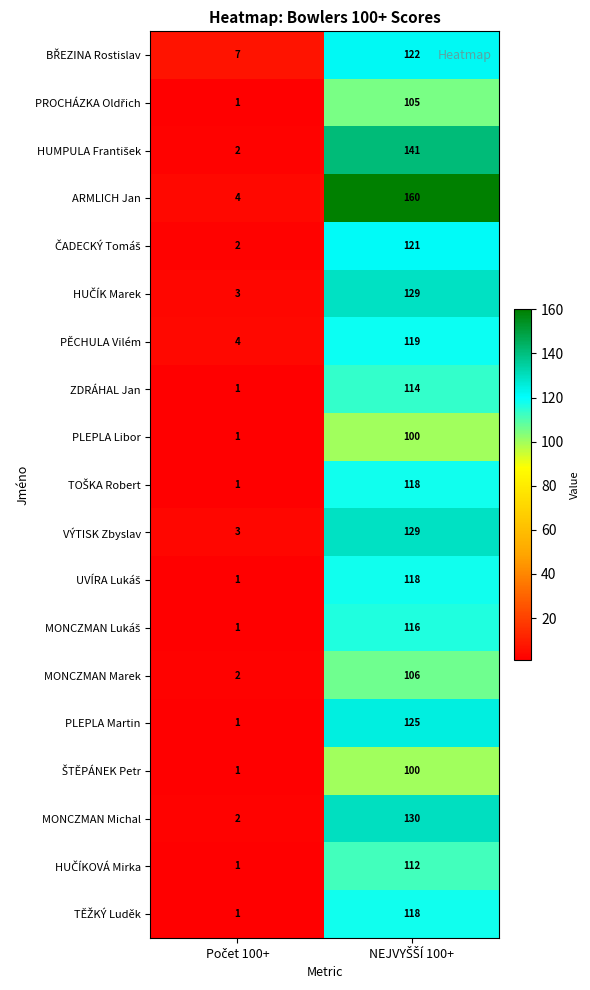

Which series has the largest range (max minus min)?

ARMLICH Jan